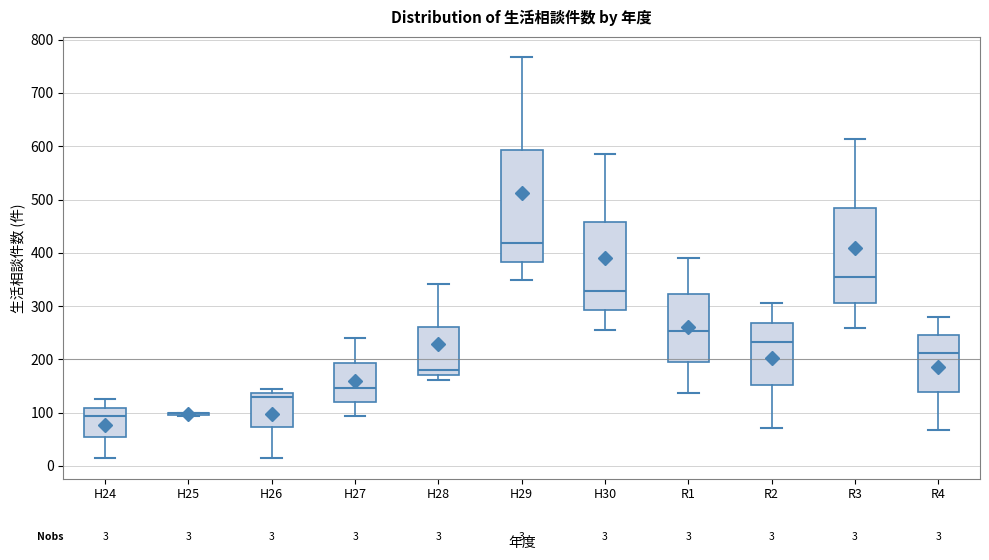

Which box is the tallest, from its lower edge to its upper edge?

H29